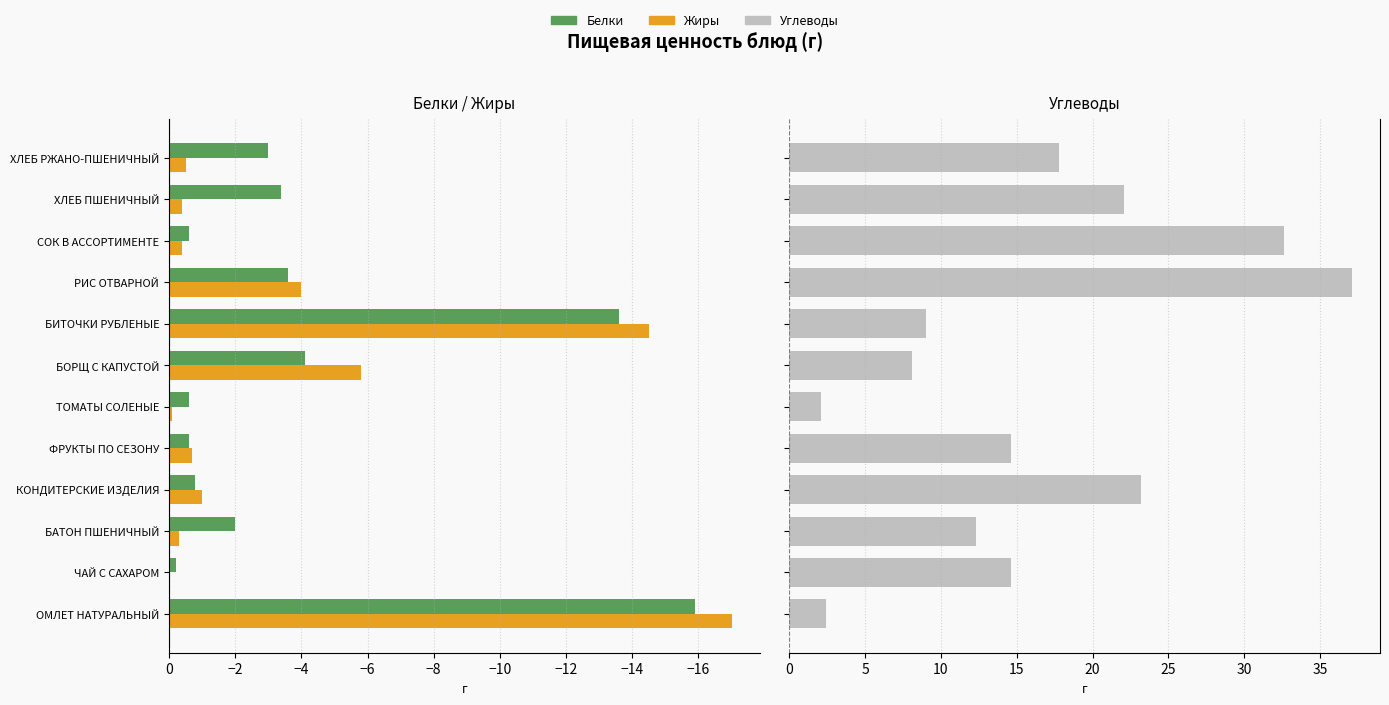

Is it true that Жиры equals -0.7 at СОК В АССОРТИМЕНТЕ?

False